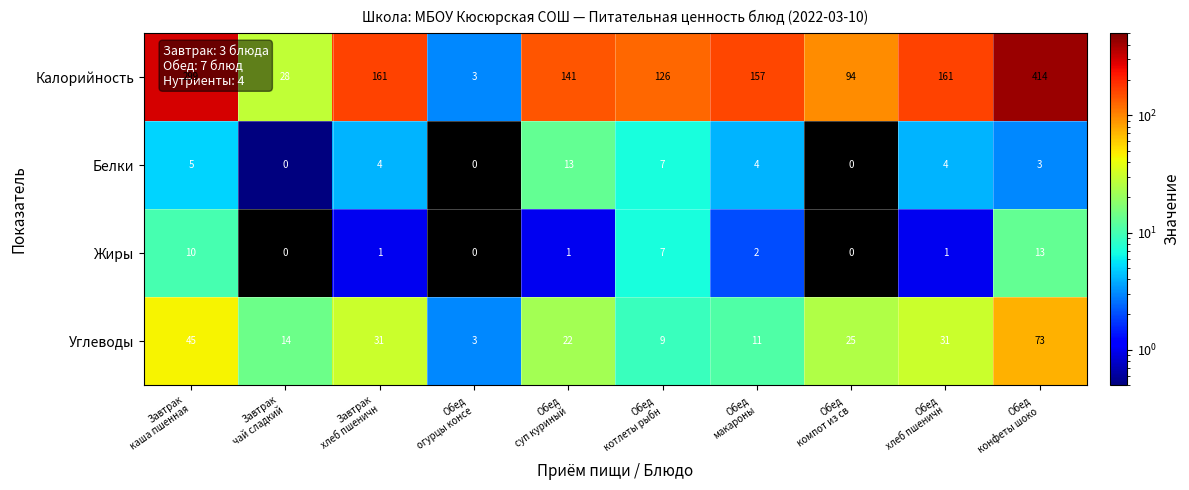

What is the difference between the maximum and second lowest values in the Белки series?

13